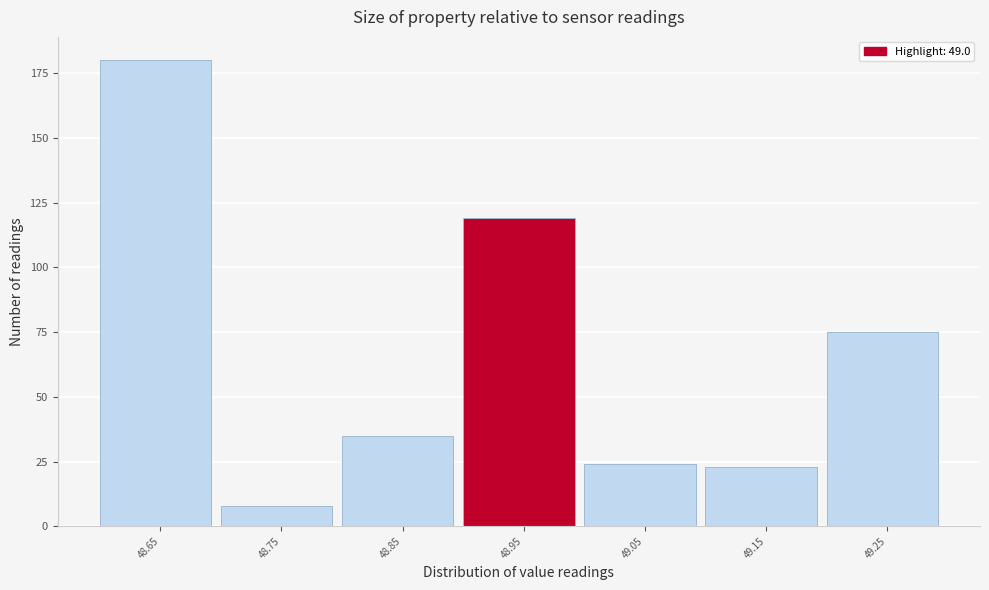

Reading right to left, extract all data points from this chart.

49.25=75	49.15=23	49.05=24	48.95=119	48.85=35	48.75=8	48.65=180